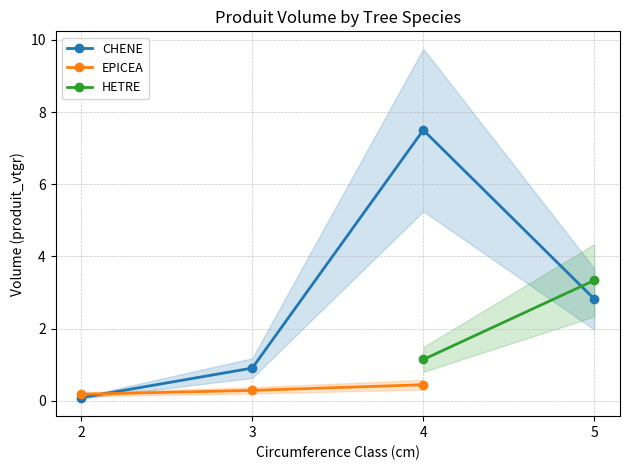

How many lines are shown in the chart?

3